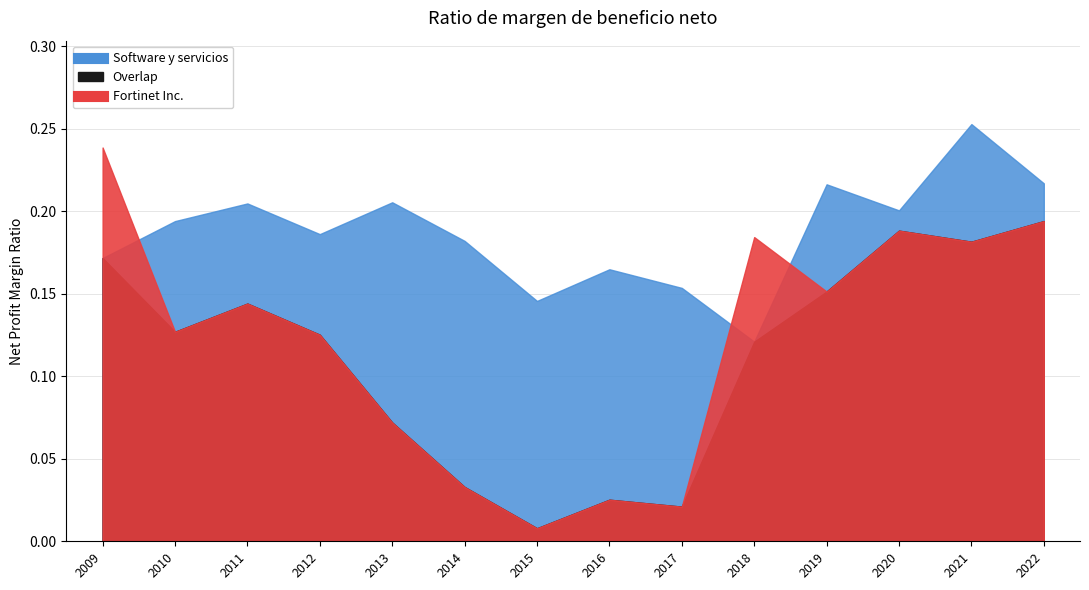

How many bars are there in total?

28